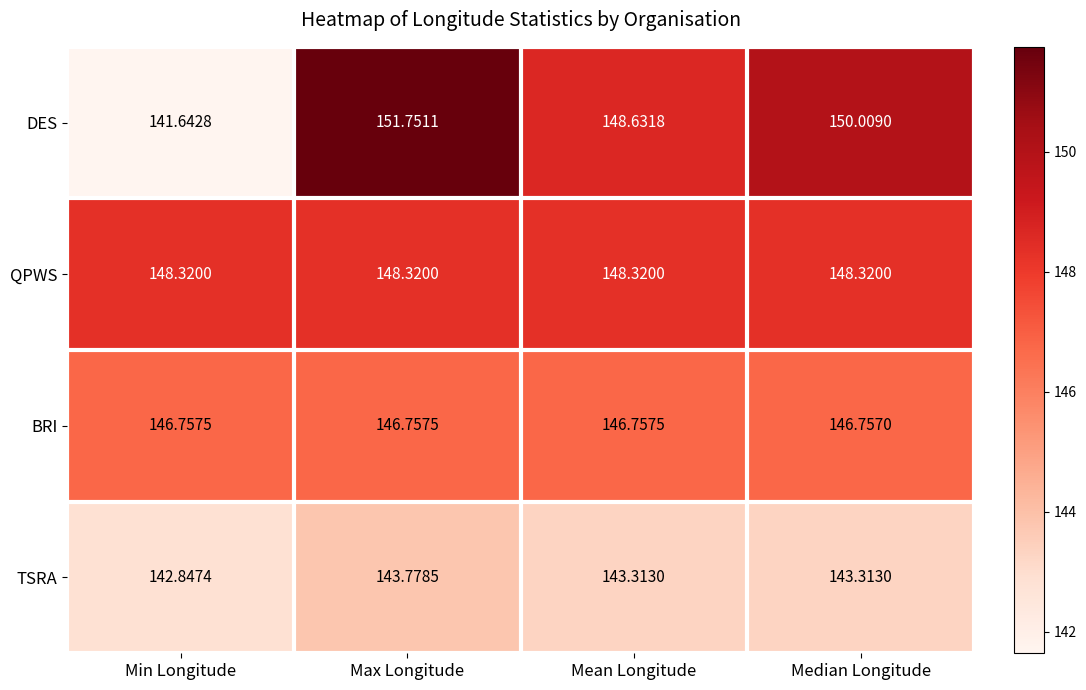

What is the total value across all series at Min Longitude?

579.6